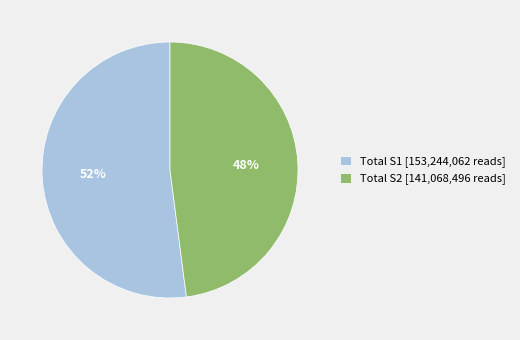

Do Total S2 [141,068,496 reads] and Total S1 [153,244,062 reads] together represent more than half of the pie?

Yes